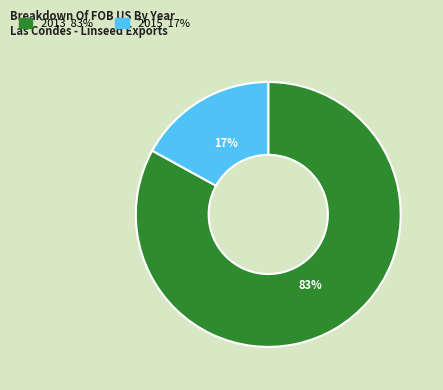

Which category accounts for the majority?

2013